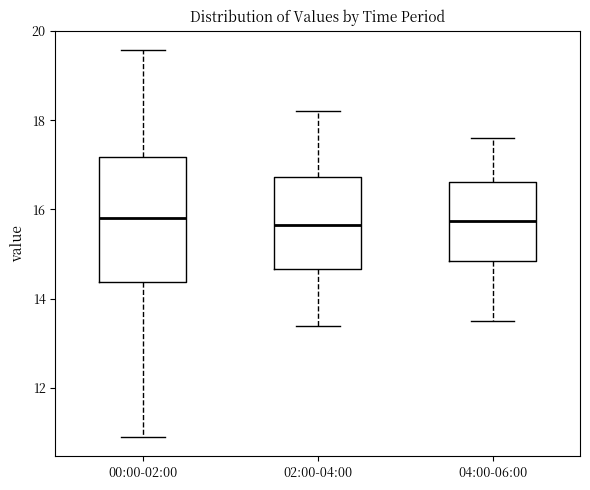

Which box is the tallest, from its lower edge to its upper edge?

00:00-02:00